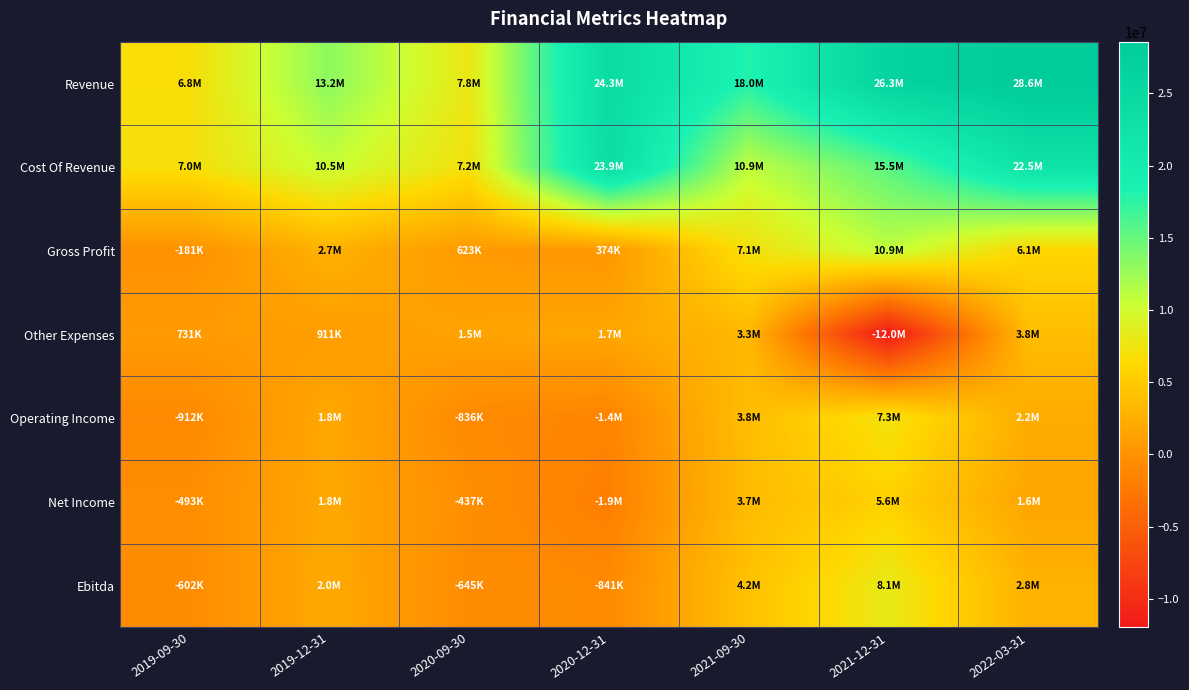

At 2022-03-31, list the series in order from largest to smallest.

Revenue, Cost Of Revenue, Gross Profit, Other Expenses, Ebitda, Operating Income, Net Income